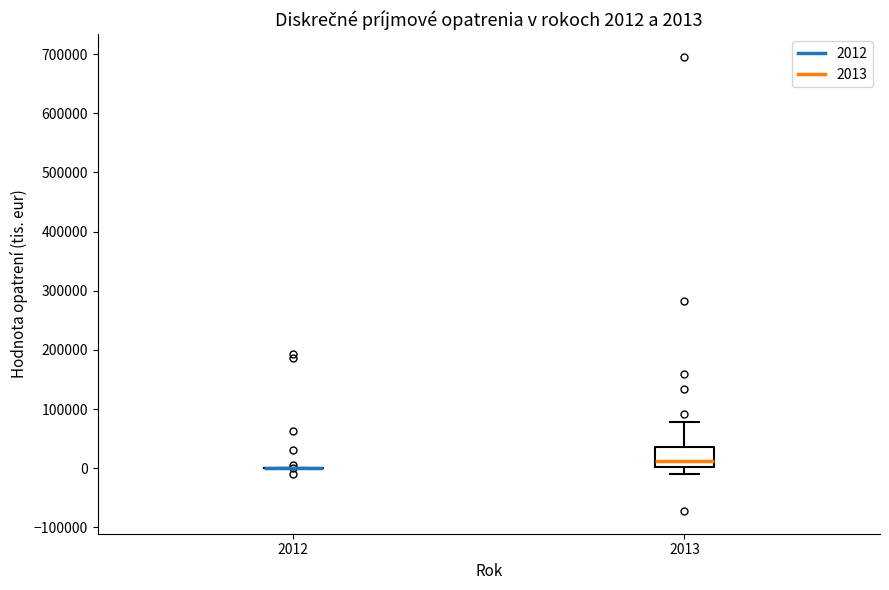

Which box is the tallest, from its lower edge to its upper edge?

2013